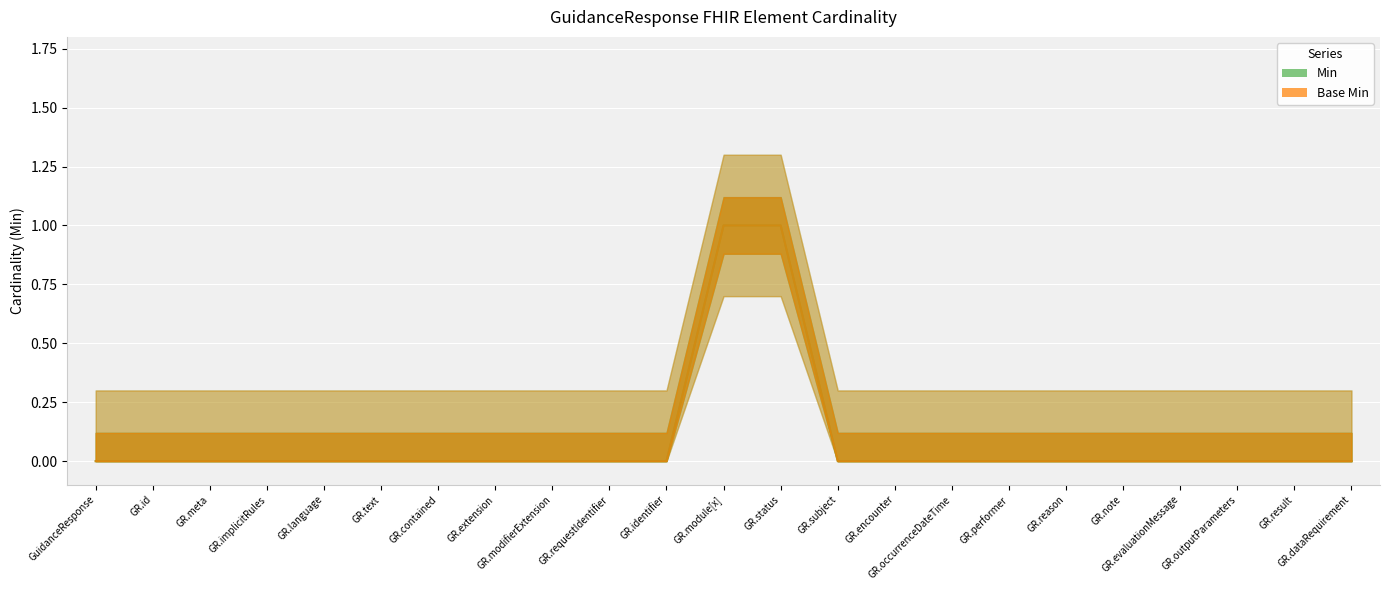

Reading left to right, extract all data points from this chart.

Min: 0	0	0	0	0	0	0	0	0	0	0	1	1	0	0	0	0	0	0	0	0	0	0
Base Min: 0	0	0	0	0	0	0	0	0	0	0	1	1	0	0	0	0	0	0	0	0	0	0